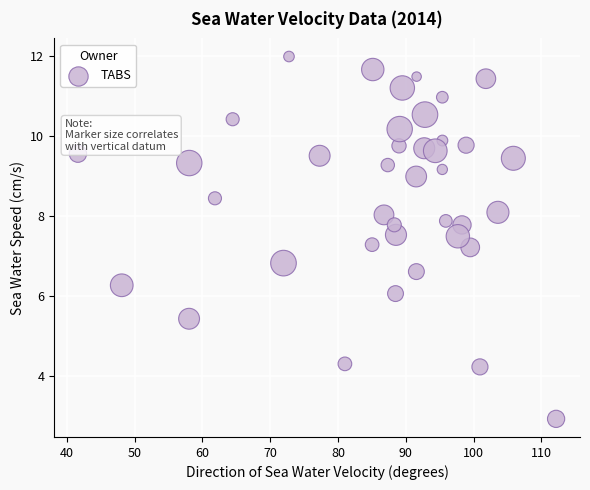

What is the range of Y values (max minus min)?

9.1